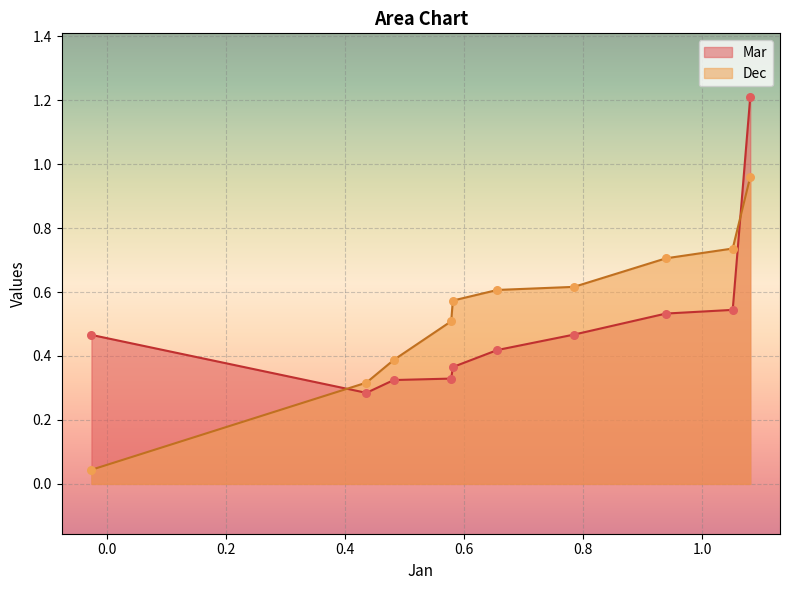

At how many categories does at least one series exceed 0?

10